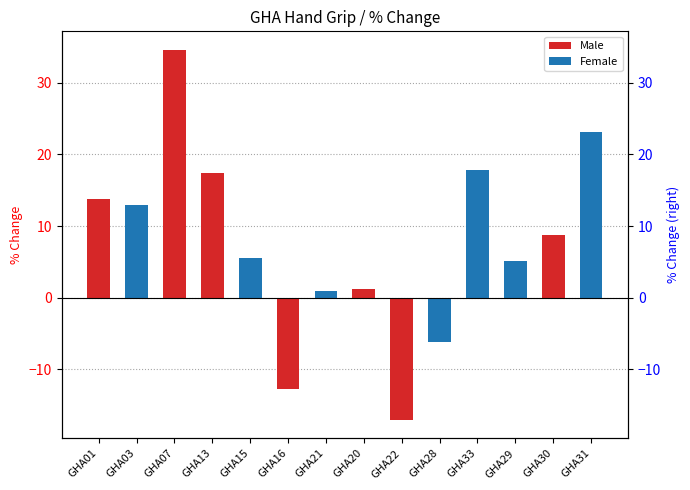

What is the average value of the Female series?

8.4